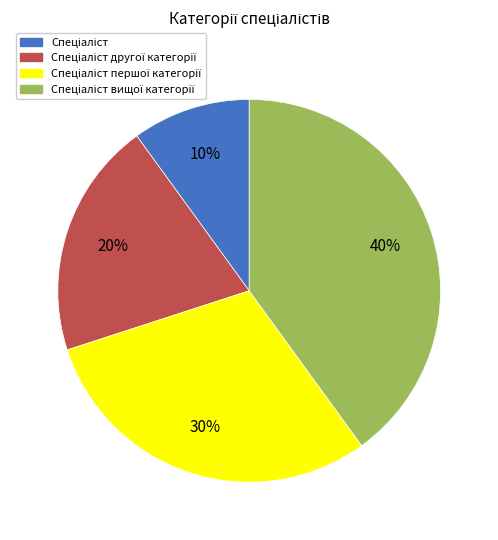

Does any single category account for the majority?

No